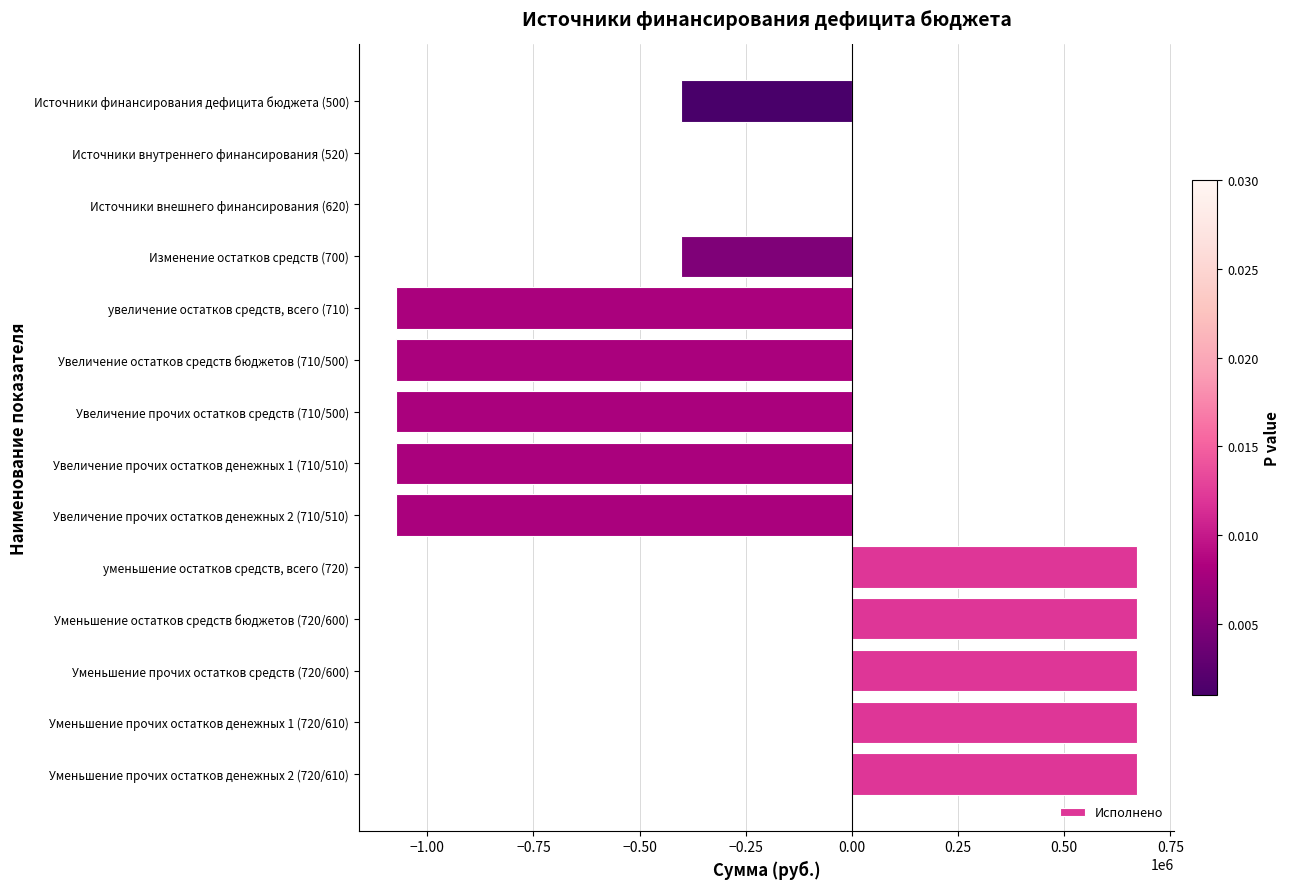

Does the chart contain stacked bars?

No